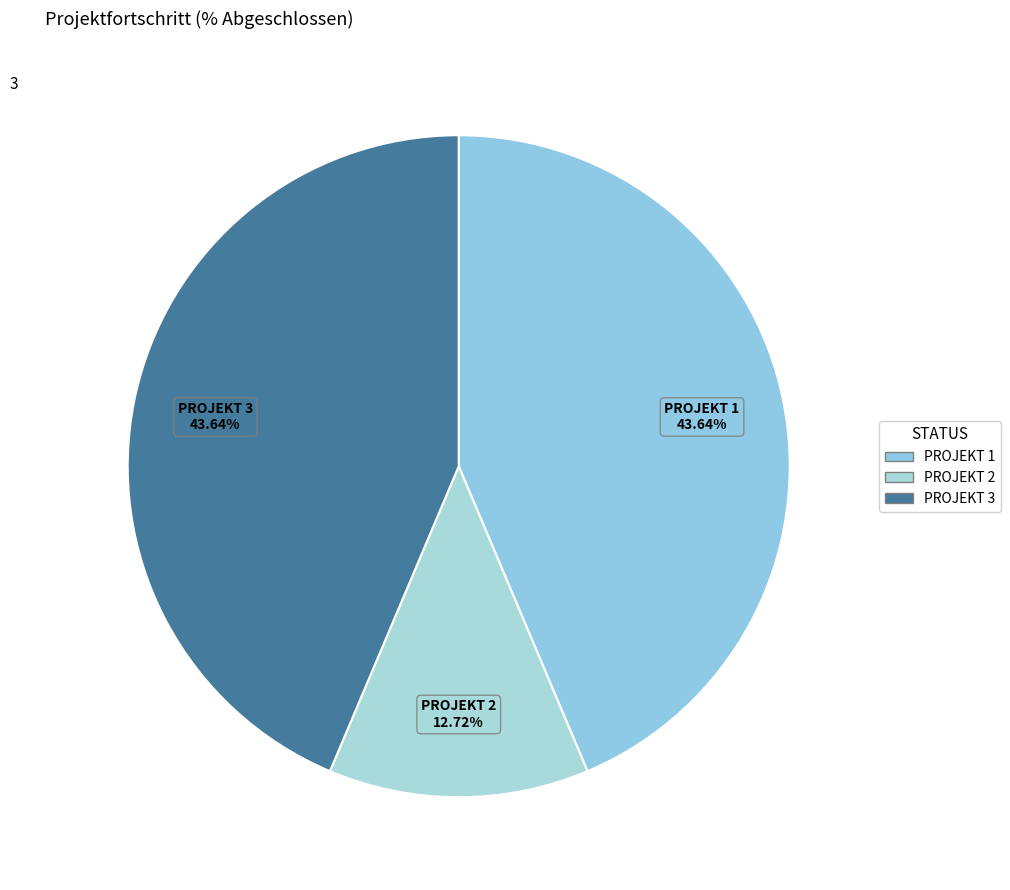

How many segments does this pie chart have?

3